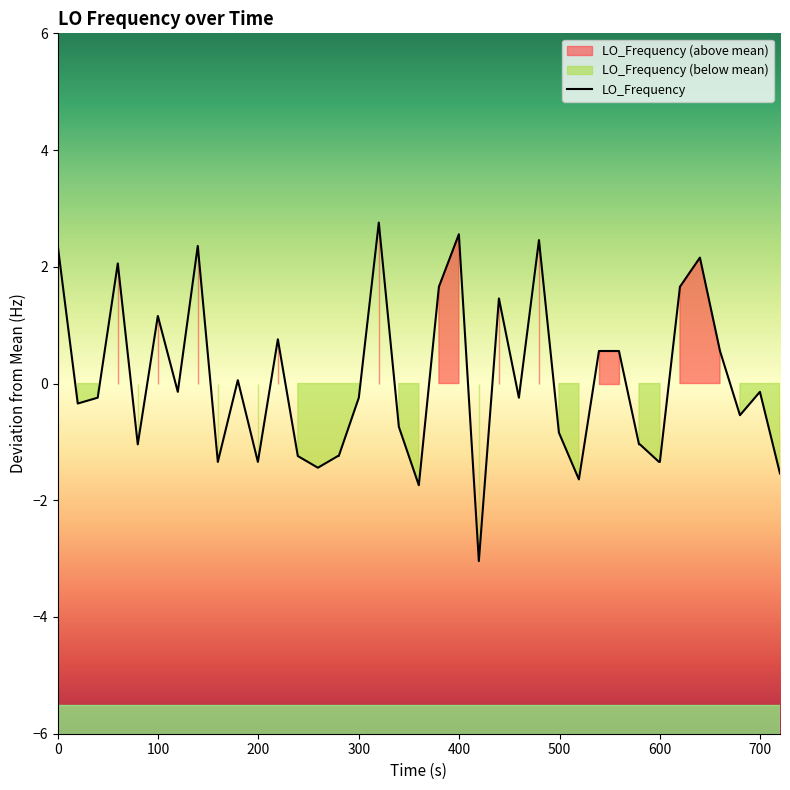

What is the minimum value for LO_Frequency?

-3.0